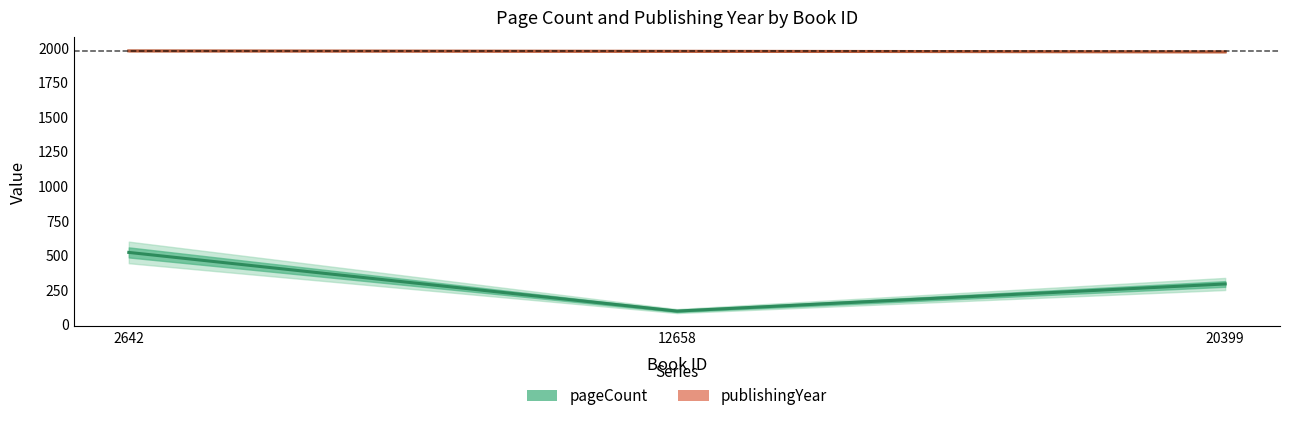

Reading right to left, list all the values displayed in this chart.

pageCount: 292	96	520
publishingYear: 1970	1974	1977